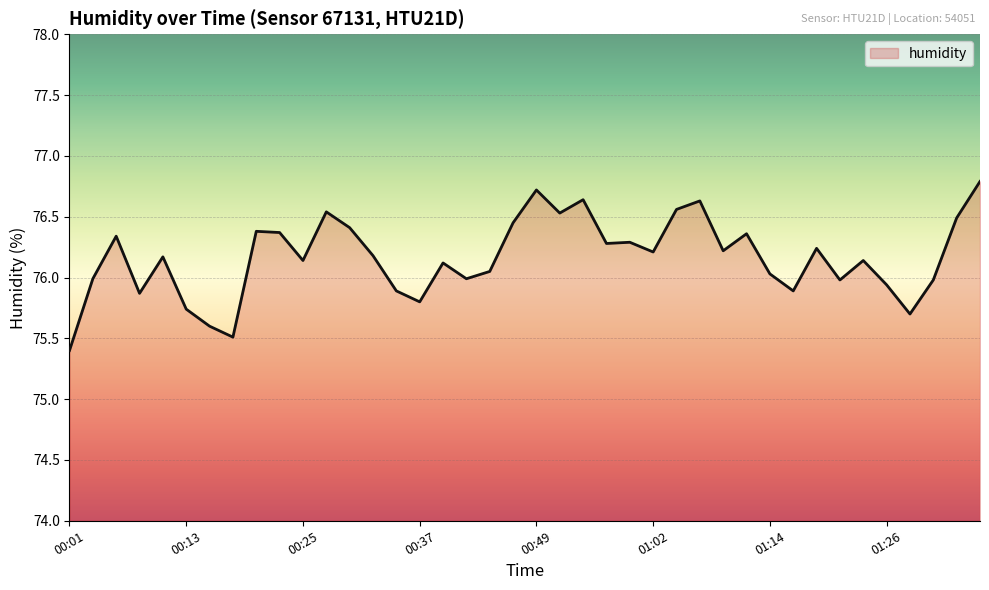

What is the smallest value displayed?

75.4